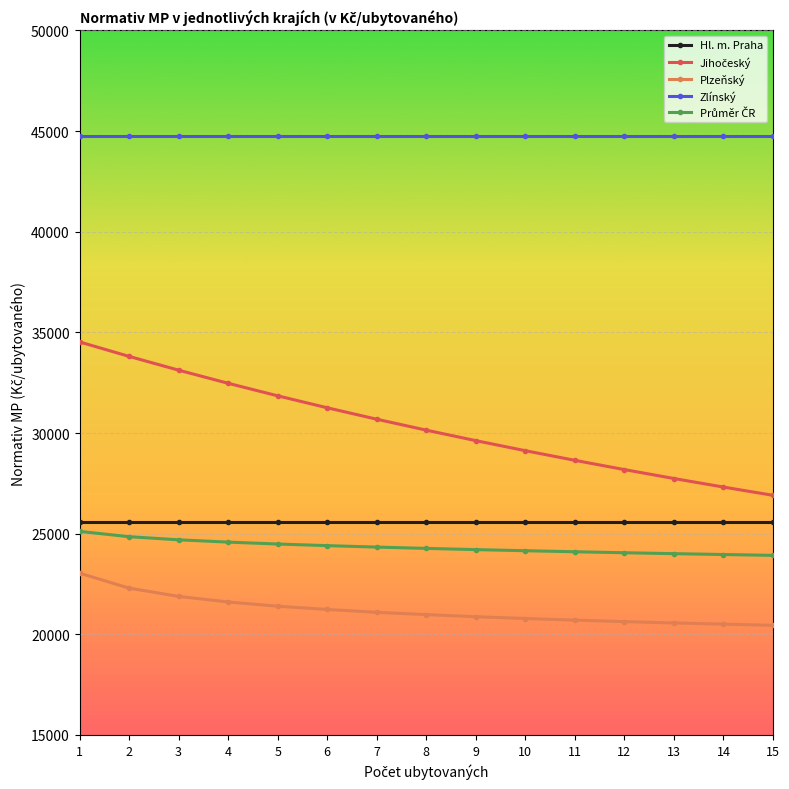

What is the spread (max minus min) of values at 5?

23345.5